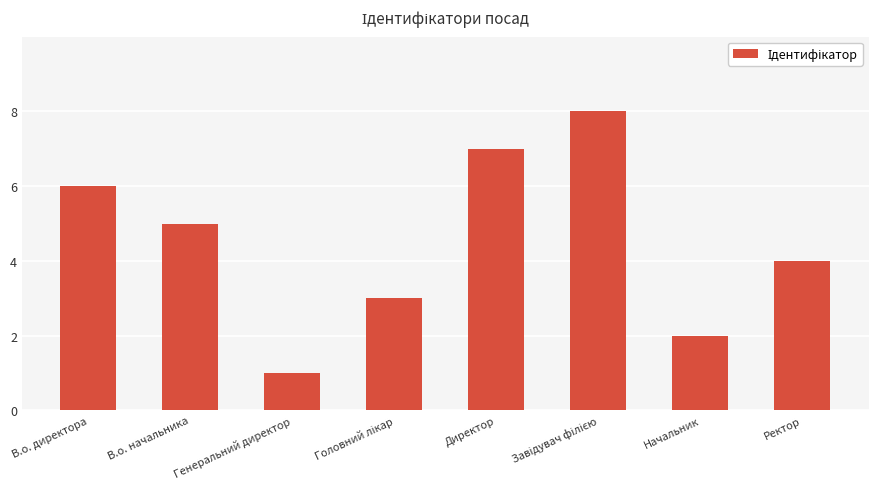

Which label corresponds to the smallest value in the chart?

Генеральний директор